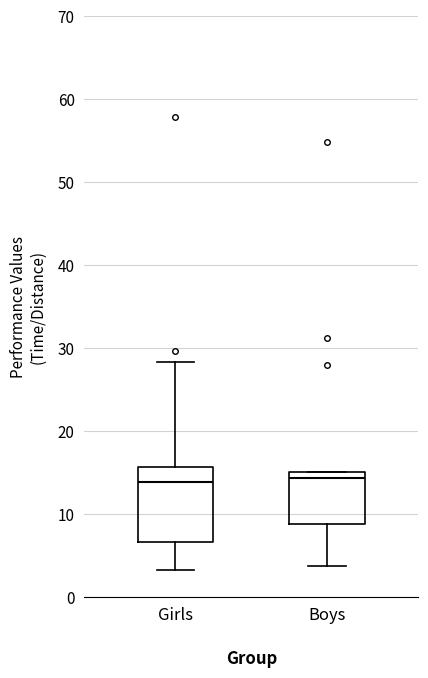

Where is the lower edge of the box for Boys on the y-axis? The values are not printed on the chart, so give them approximately, as read against the axis.

9